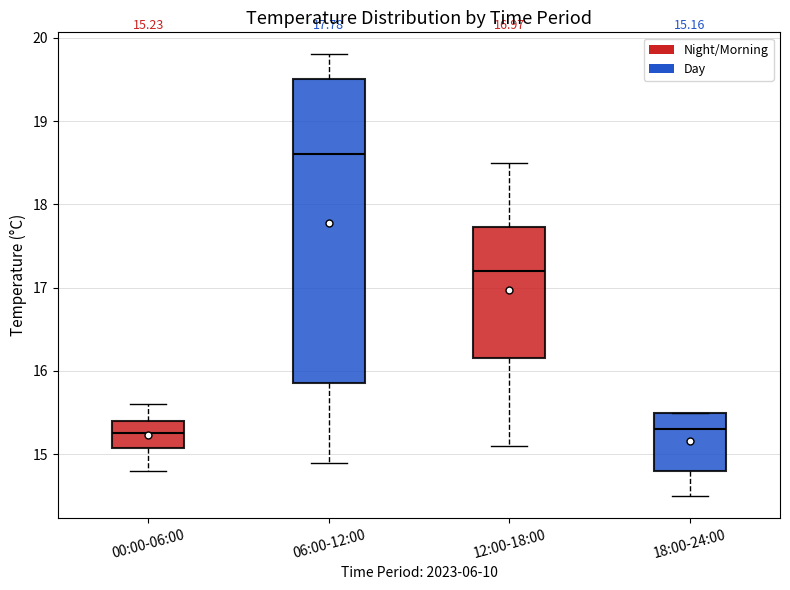

Which box is the tallest, from its lower edge to its upper edge?

06:00-12:00